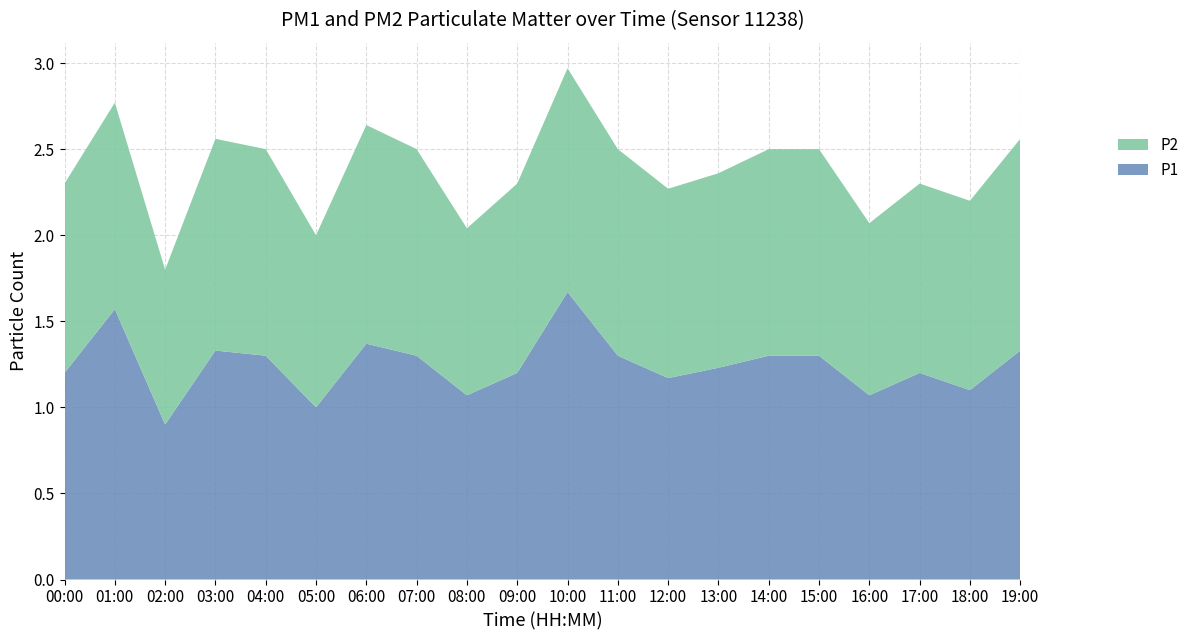

Reading left to right, what are all the values shown in this chart?

P1: 1.2	1.6	0.9	1.3	1.3	1.0	1.4	1.3	1.1	1.2	1.7	1.3	1.2	1.2	1.3	1.3	1.1	1.2	1.1	1.3
P2: 1.1	1.2	0.9	1.2	1.2	1.0	1.3	1.2	1.0	1.1	1.3	1.2	1.1	1.1	1.2	1.2	1.0	1.1	1.1	1.2